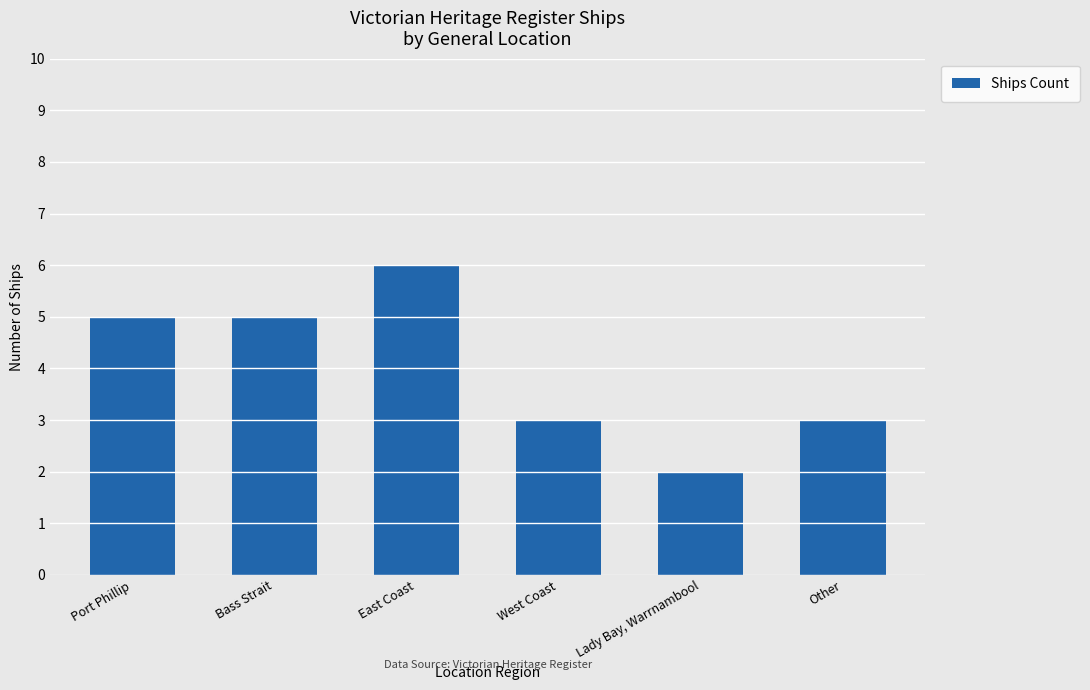

What position from the right is West Coast?

3